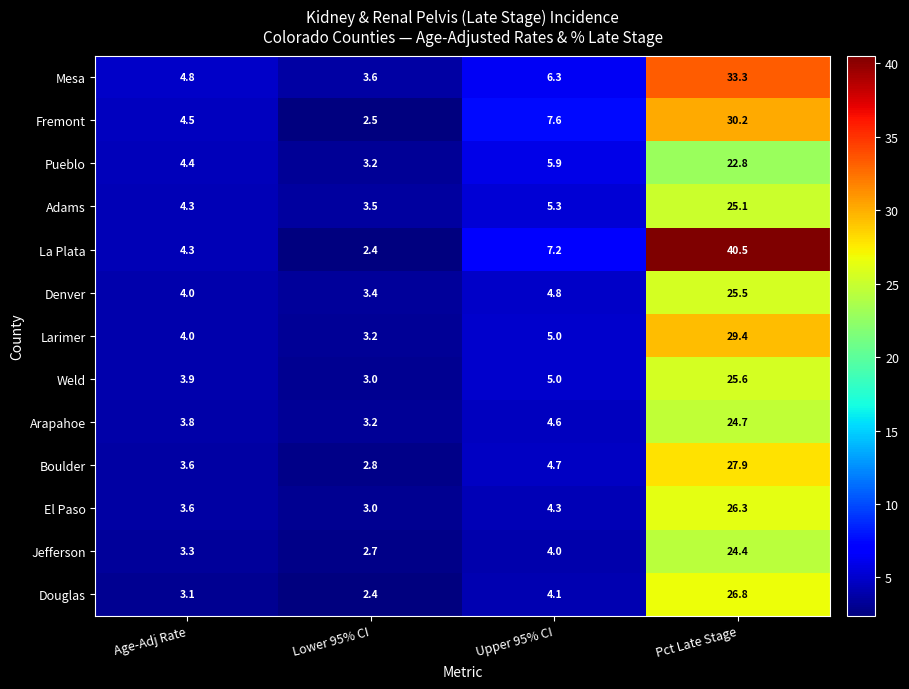

How many data points does each series have?

4